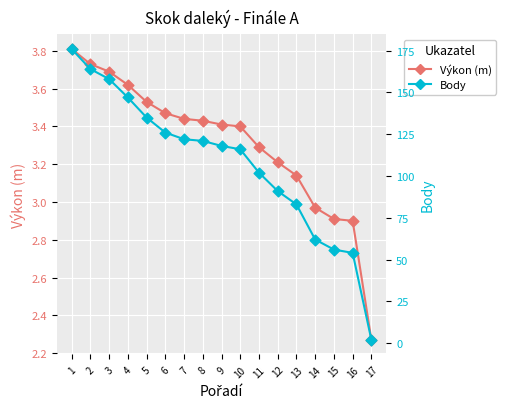

Which series reaches the maximum Y coordinate?

Body